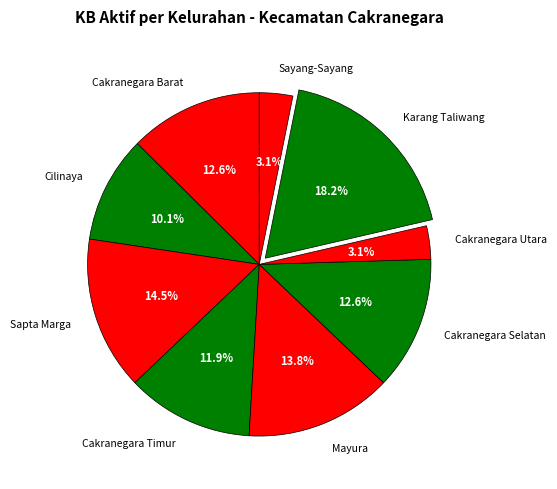

To the nearest percent, what portion does Karang Taliwang represent?

18%